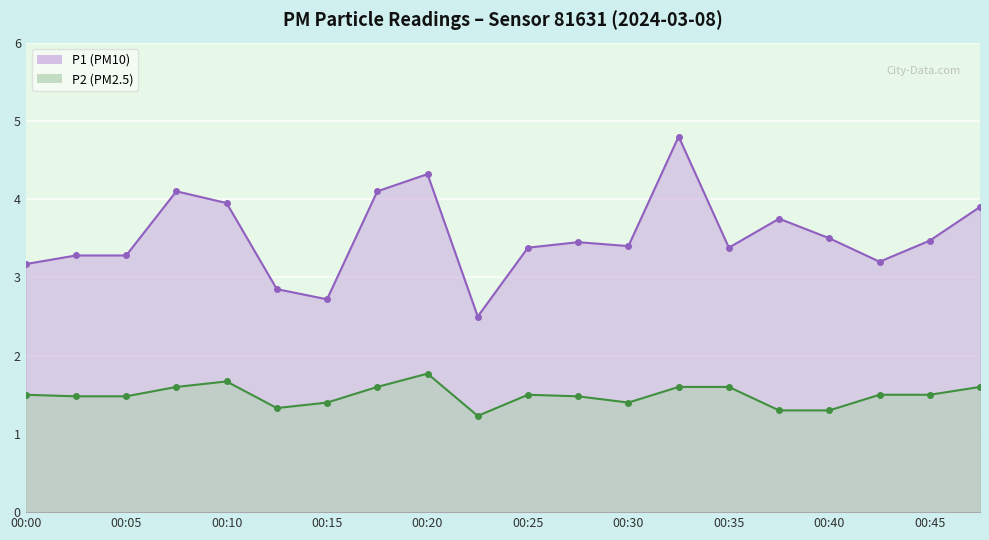

Which series has the largest total across all categories?

P1